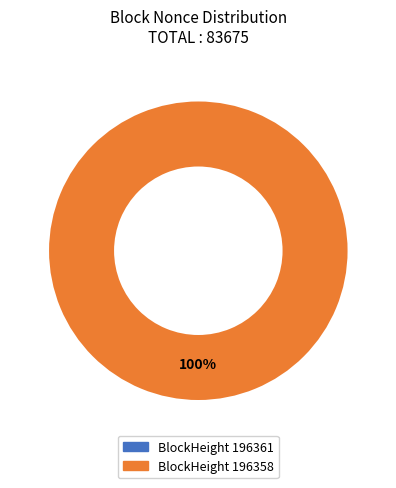

To the nearest percent, what is the combined percentage of 196361 and 196358?

100%